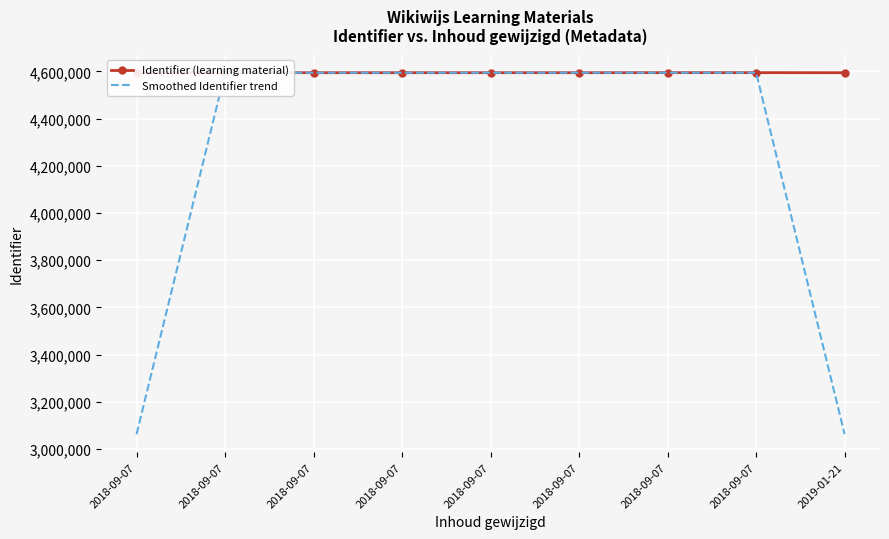

What are all the series names shown in the legend?

Identifier (learning material), Smoothed Identifier trend